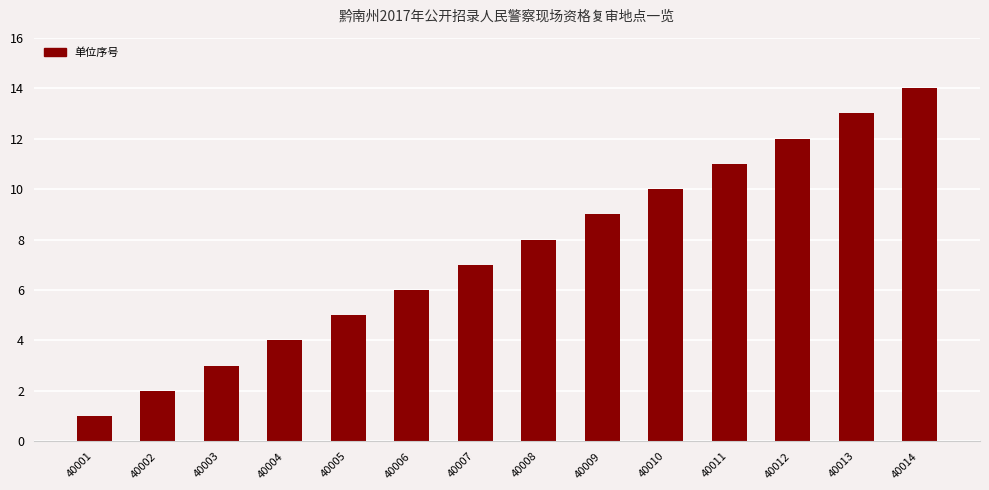

How many data points are less than 8?

7